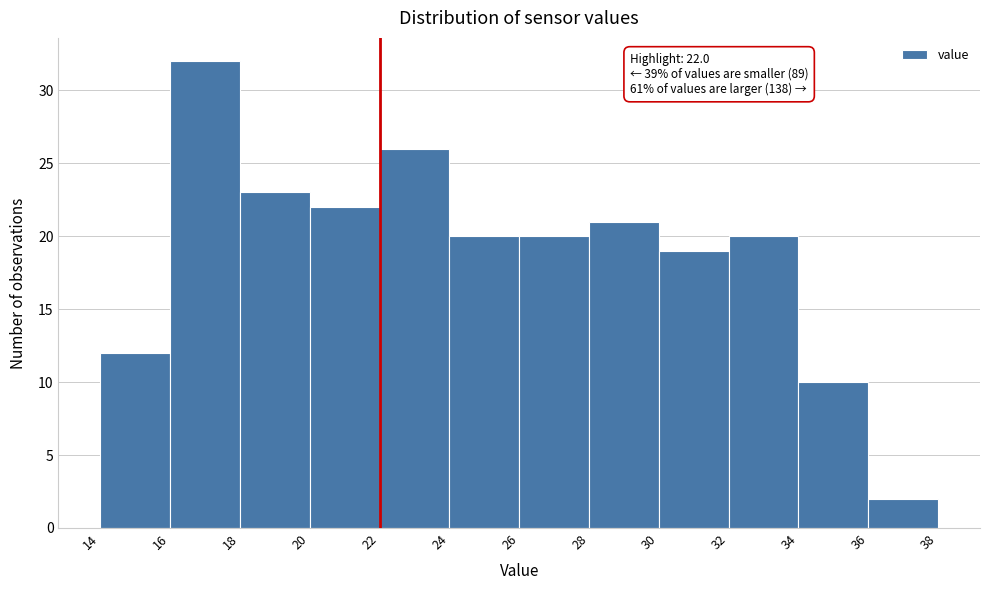

Over which range of the x-axis is the bar tallest?

16 to 18